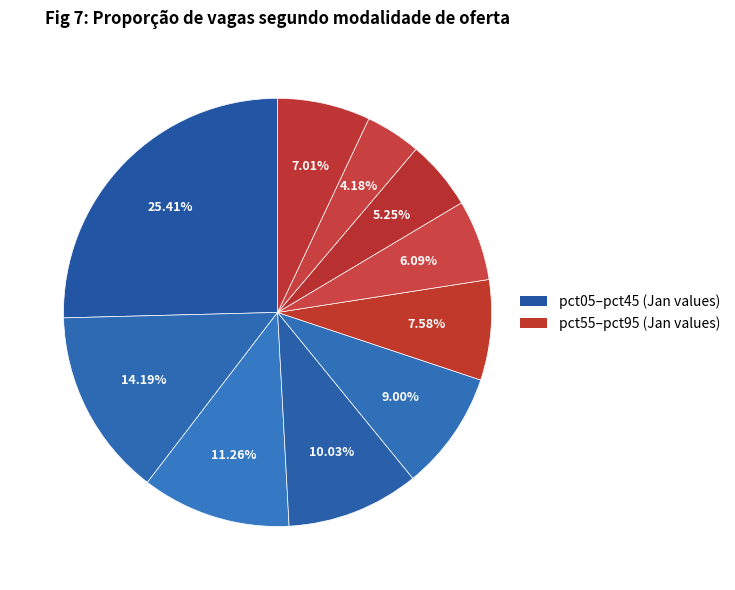

What is the largest slice in the pie chart?

pct05